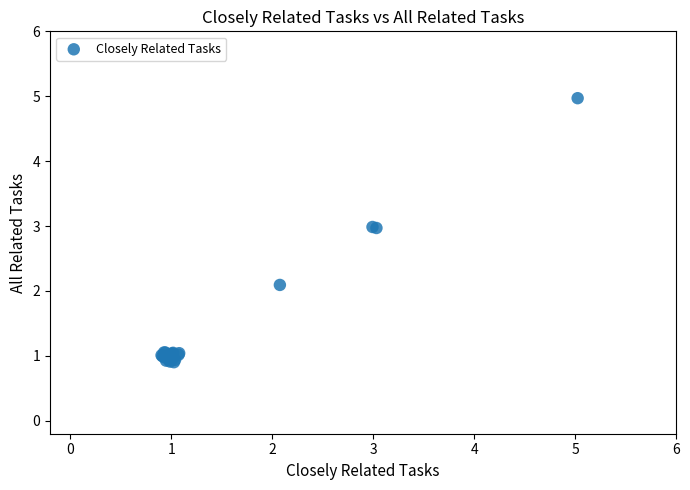

What Y value in the scatter plot is closest to 2?

2.1